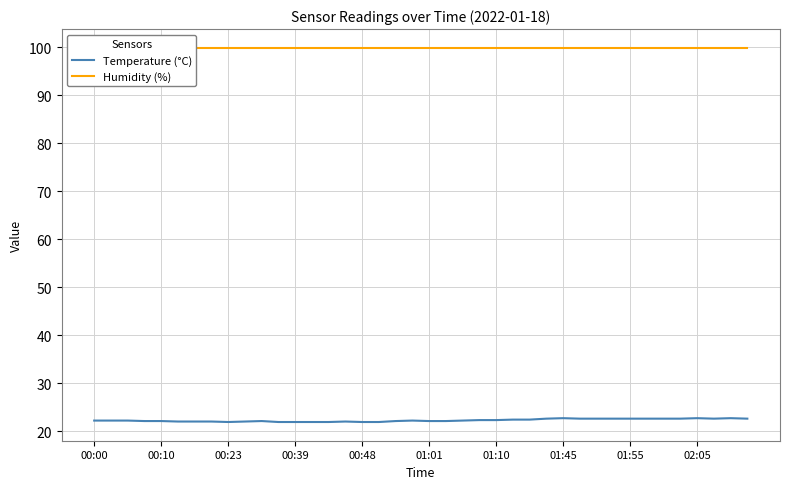

Is it true that Temperature (°C) equals 35.7 at 01:10?

False